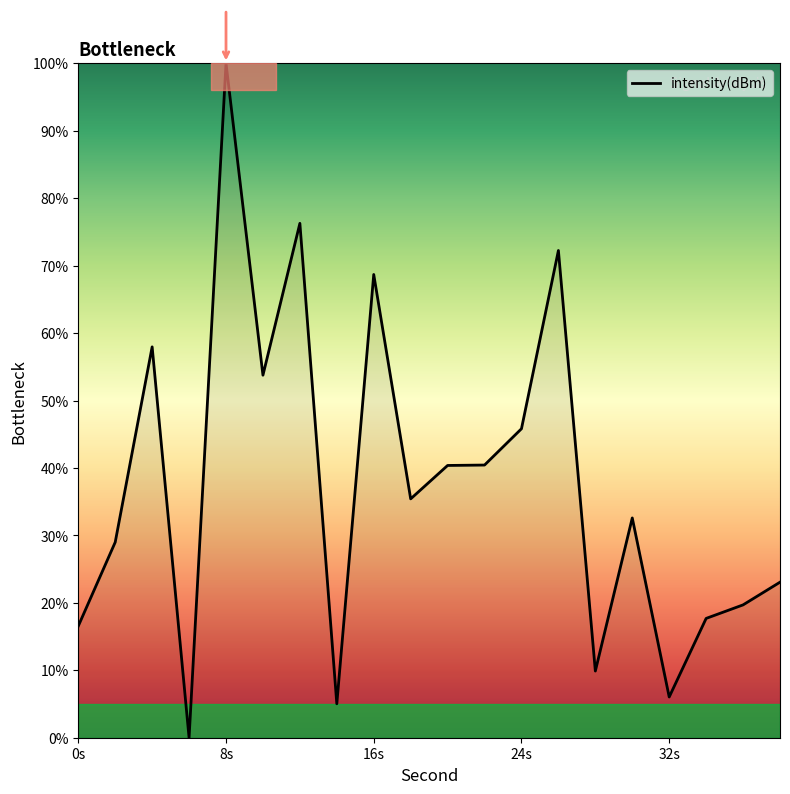

What is the difference between the maximum and minimum values?

100.0